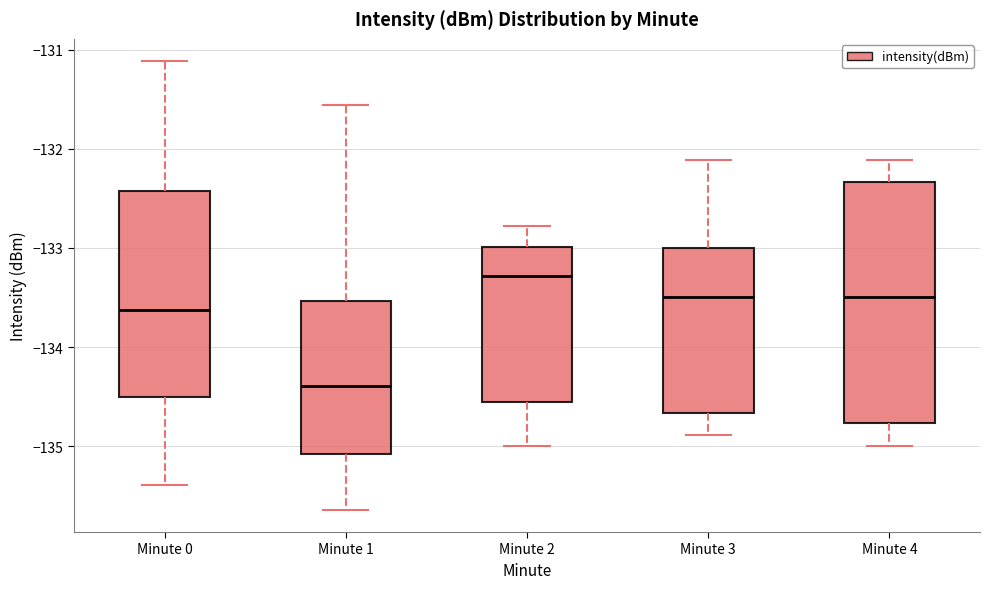

Which box has the highest median line?

Minute 2